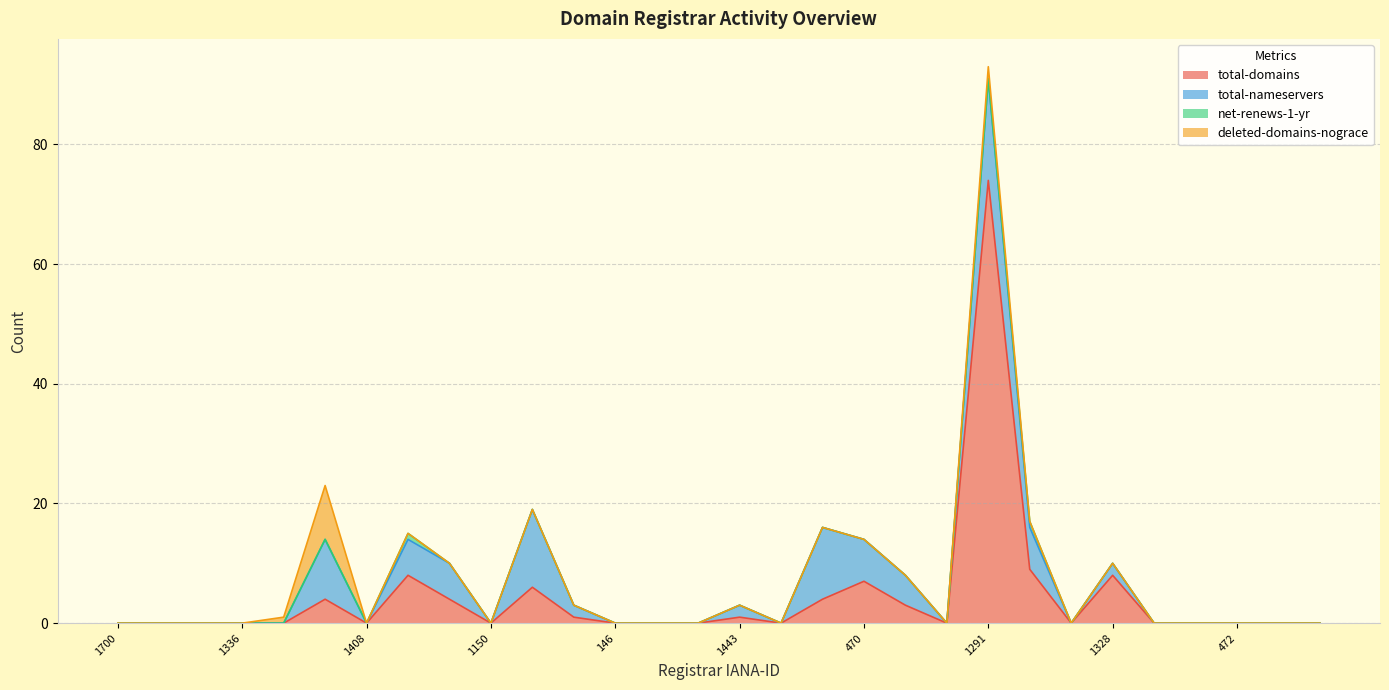

In net-renews-1-yr, how many points are higher than both neighbors (excluding endpoints)?

2